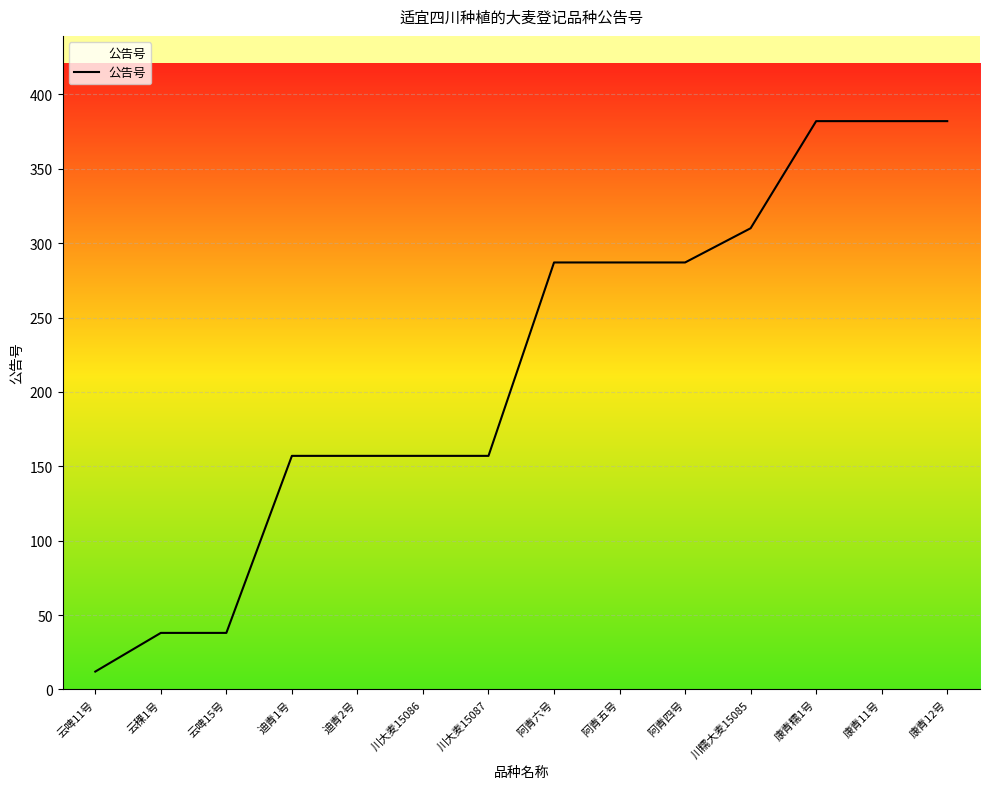

What position from the left is 阿青五号?

9